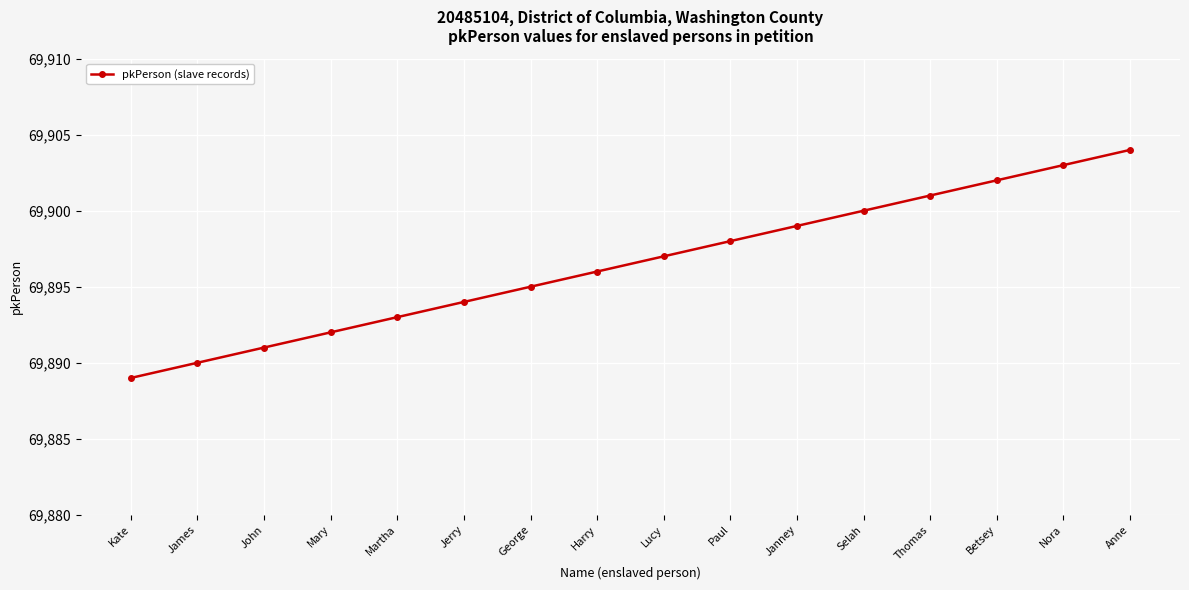

The value at James is 69890. True or false?

True